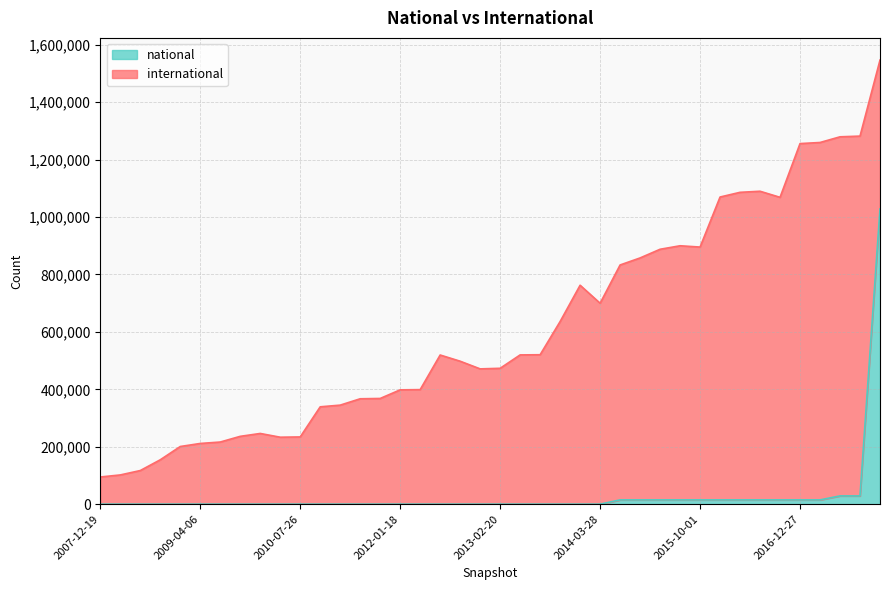

What is the difference between the maximum and minimum values in the national series?

1028147